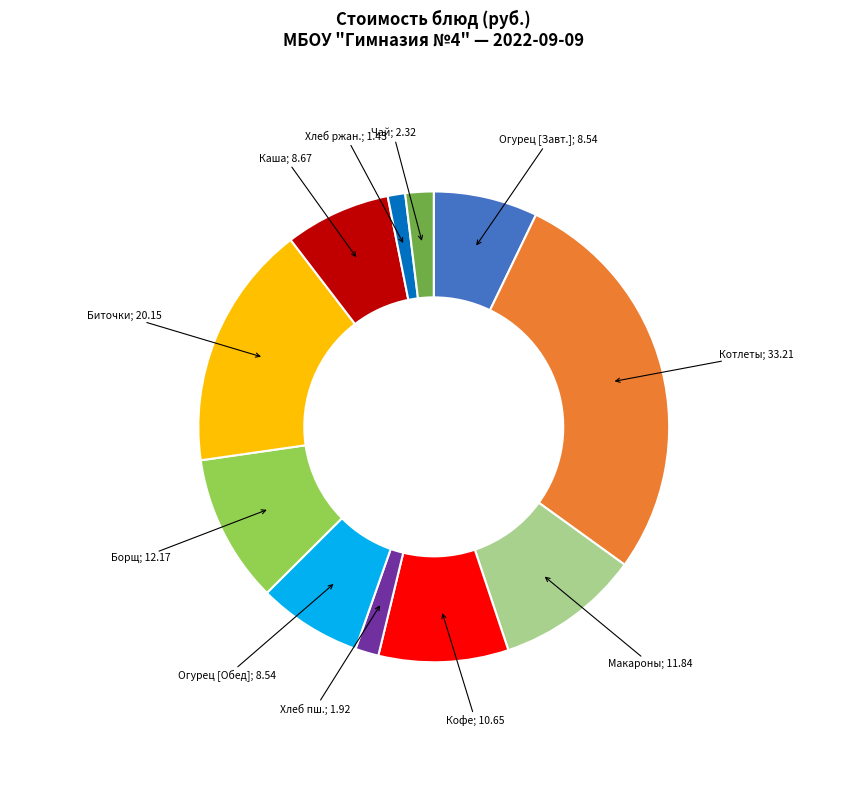

Is there any slice that represents more than half of the pie?

No